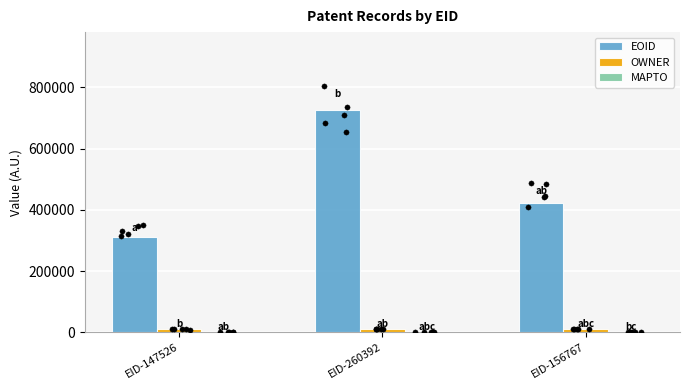

At which category is the sum across all series the highest?

EID-260392